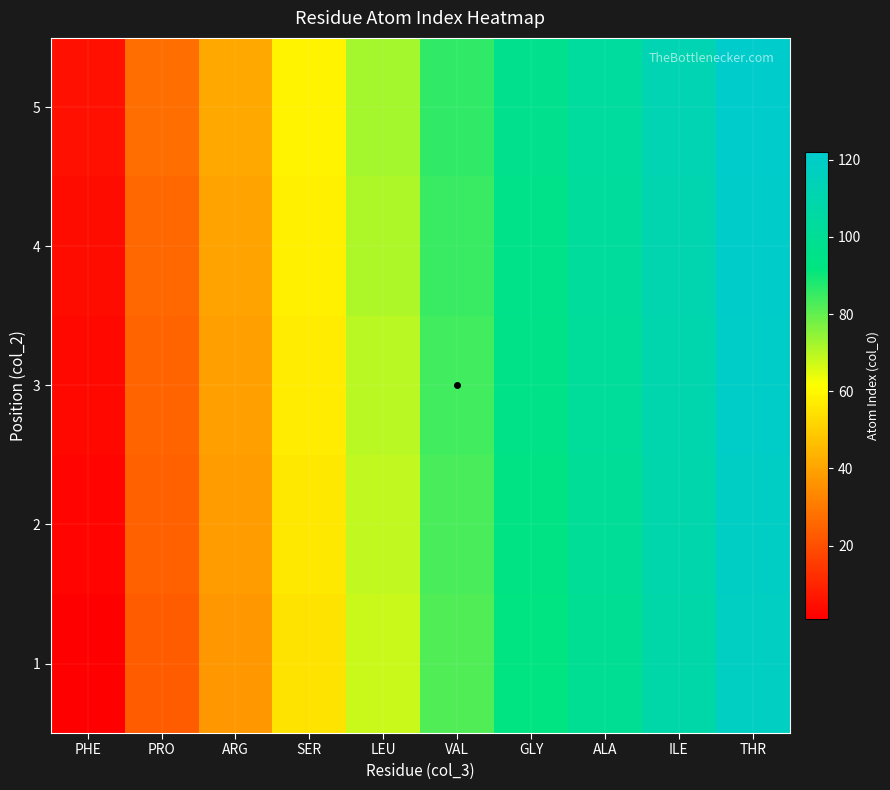

Reading left to right, list all the values displayed in this chart.

1: PHE=1	PRO=23	ARG=37	SER=55	LEU=68	VAL=82	GLY=93	ALA=100	ILE=108	THR=118
2: PHE=2	PRO=24	ARG=38	SER=56	LEU=69	VAL=83	GLY=94	ALA=101	ILE=109	THR=119
3: PHE=3	PRO=25	ARG=39	SER=57	LEU=70	VAL=84	GLY=95	ALA=102	ILE=110	THR=120
4: PHE=4	PRO=26	ARG=40	SER=58	LEU=71	VAL=85	GLY=96	ALA=103	ILE=111	THR=121
5: PHE=5	PRO=27	ARG=41	SER=59	LEU=72	VAL=86	GLY=97	ALA=104	ILE=112	THR=122